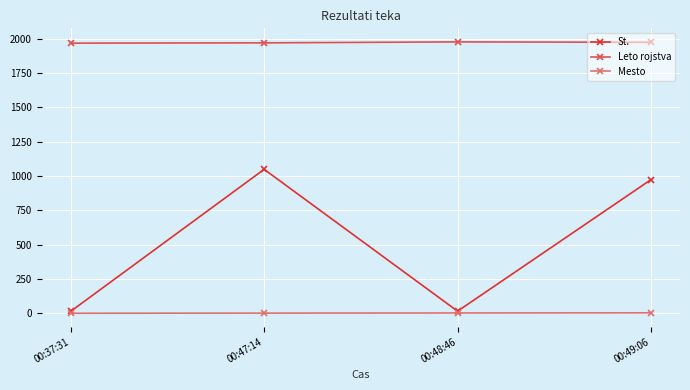

True or false: St. has more than 0 points higher than both neighbors.

True